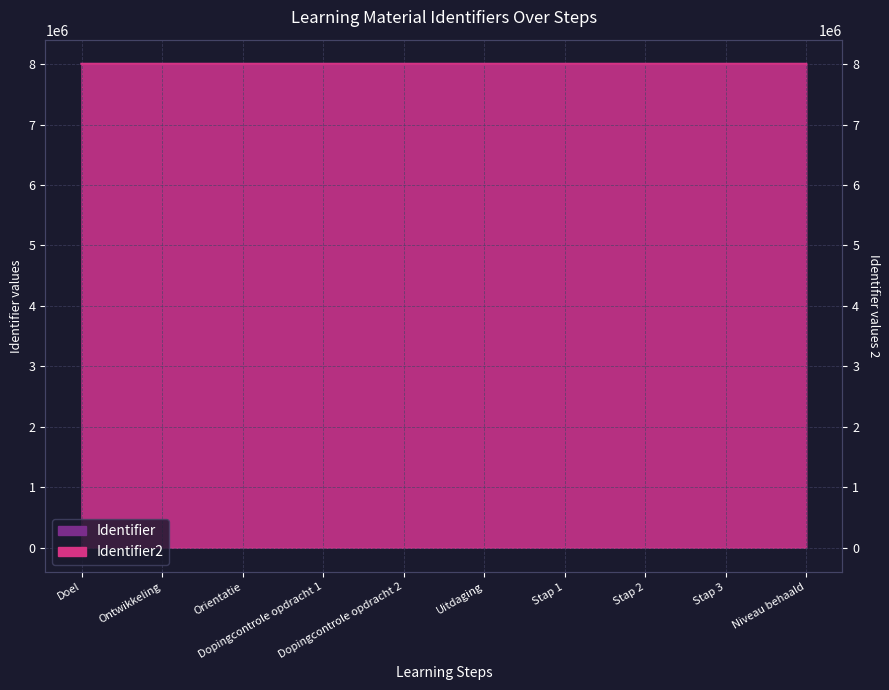

Does the chart have visible grid lines?

Yes